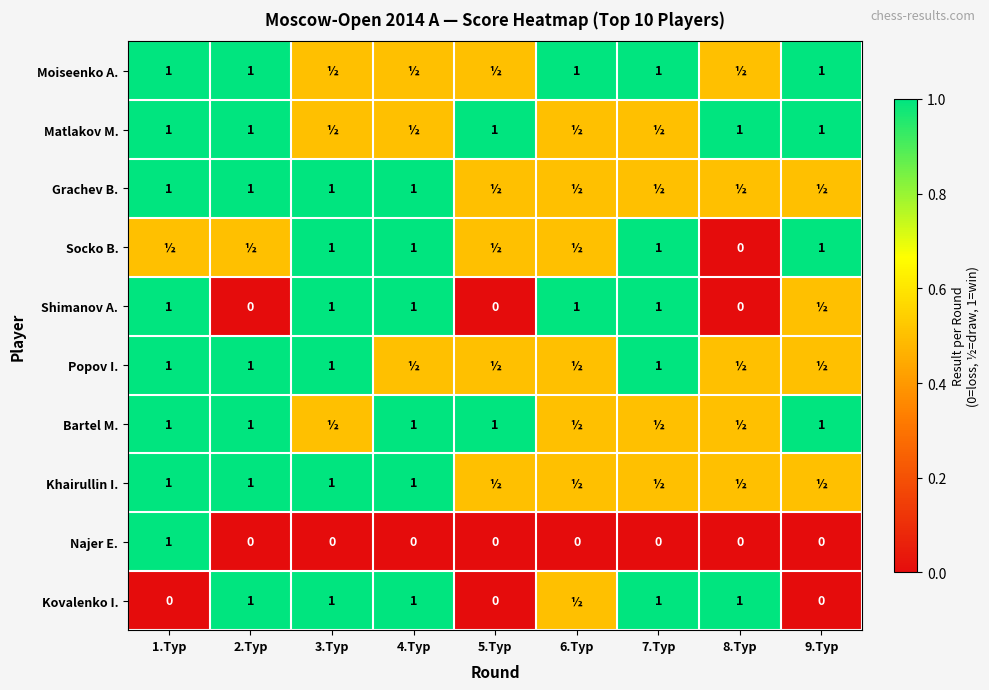

What is the sum of the Kovalenko I. values at 1.Тур and 8.Тур?

1.0